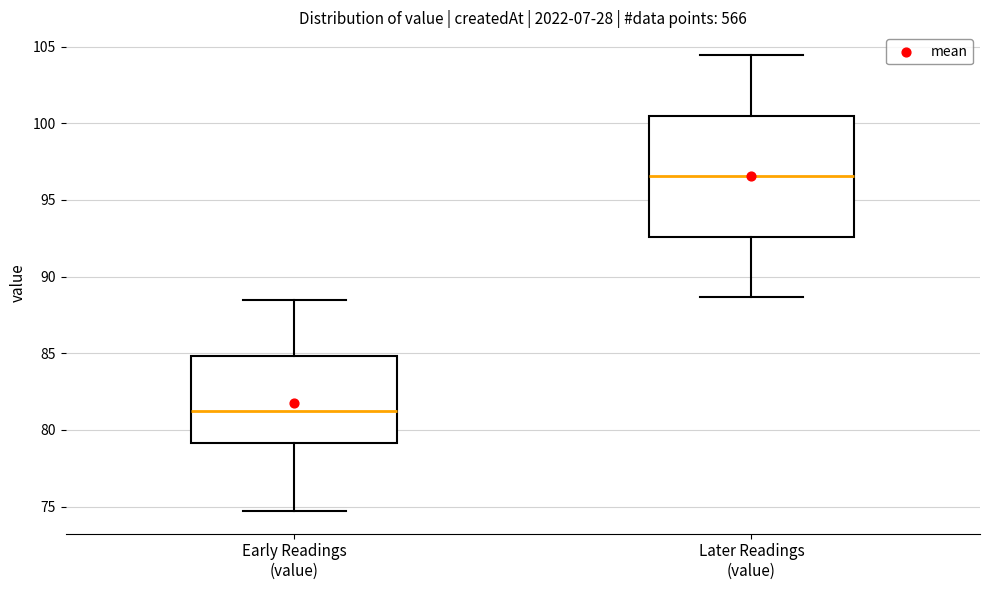

Where is the upper edge of the box for Later Readings (value) on the y-axis? The values are not printed on the chart, so give them approximately, as read against the axis.

100.5